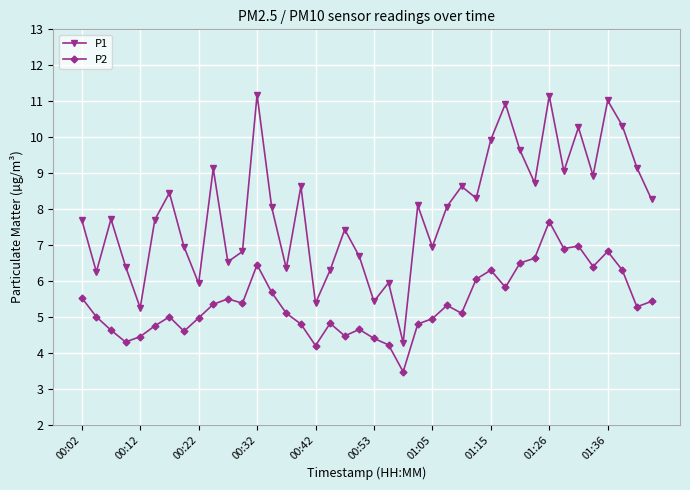

Which series has the widest spread of values?

P1